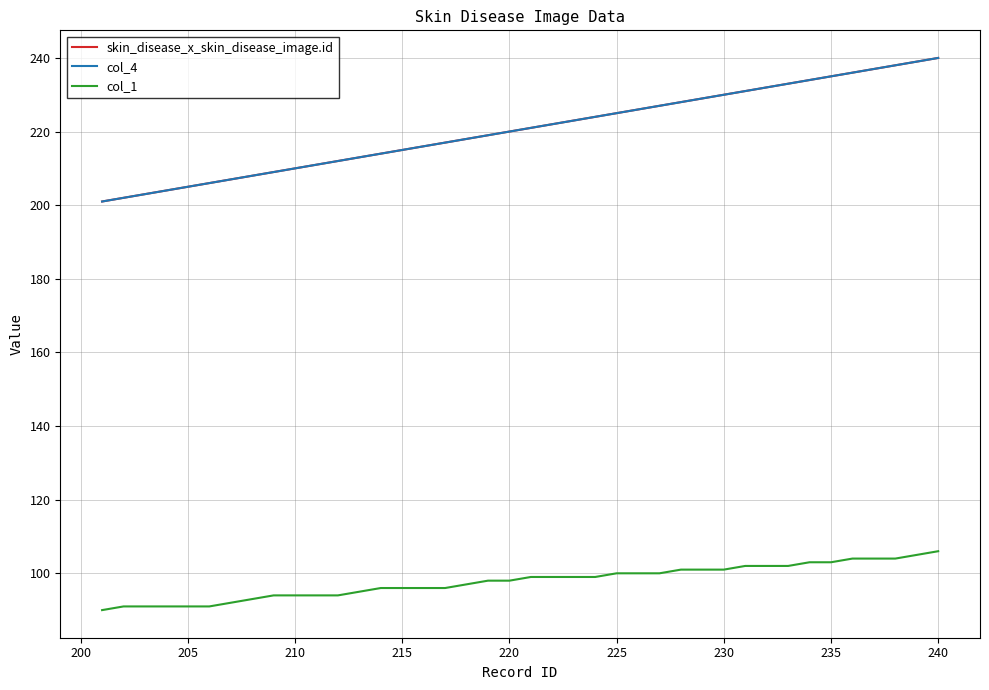

Does the chart display data point markers on the line(s)?

No